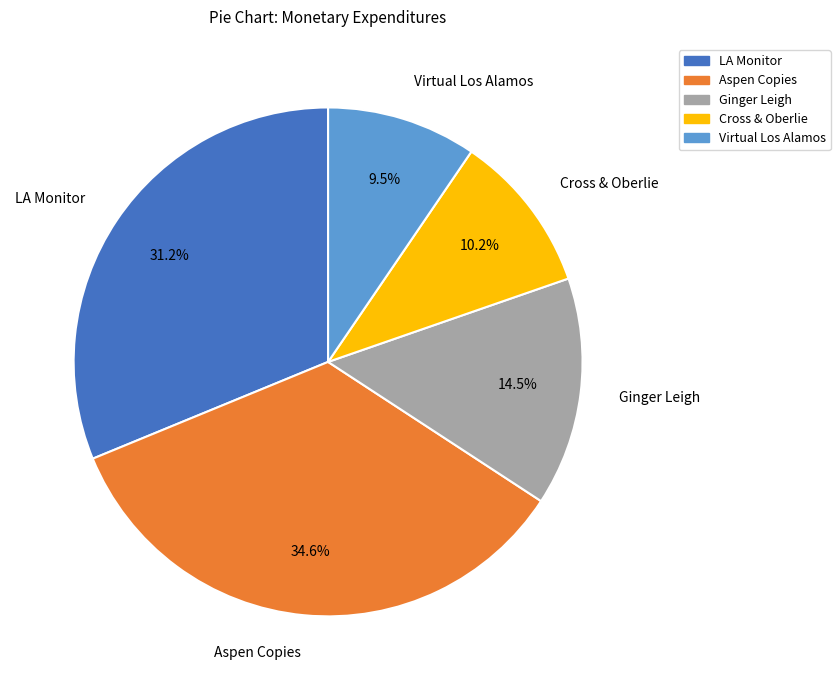

To the nearest percent, what is the average slice percentage?

20%